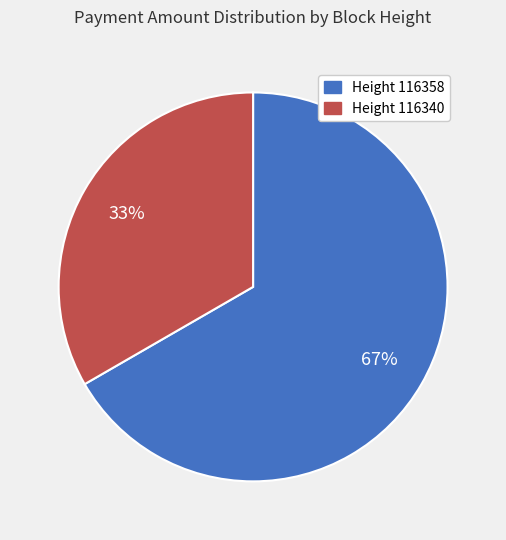

Is the sum of Height 116340 and Height 116358 greater than half?

Yes